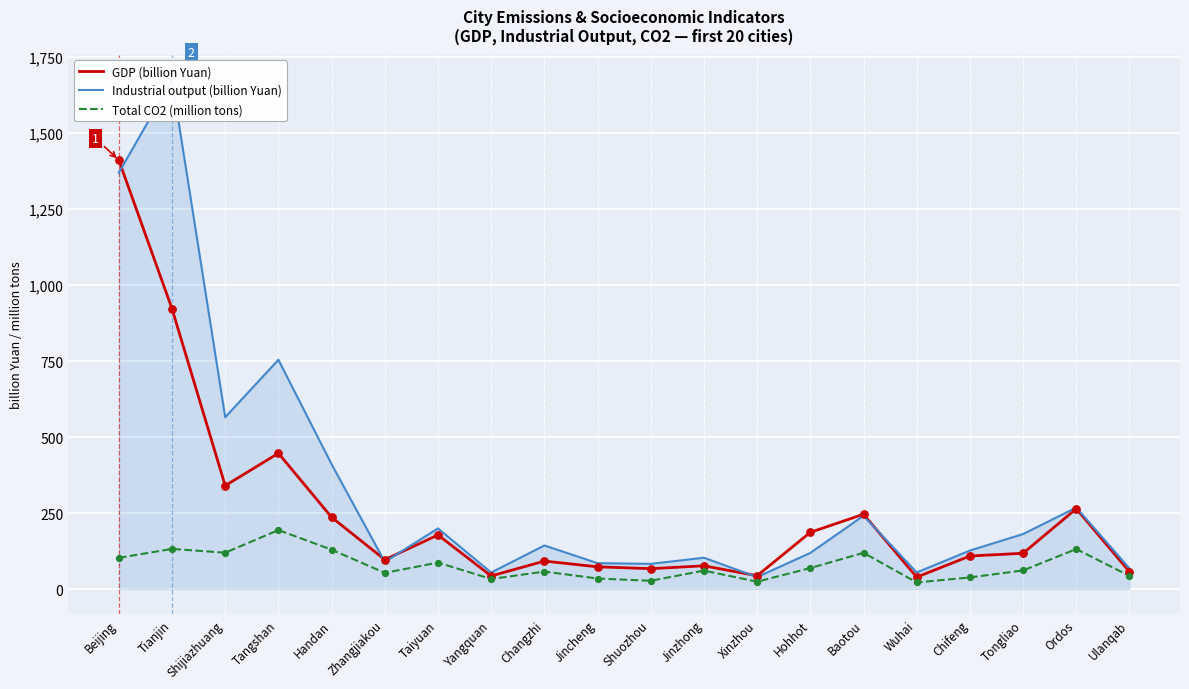

What are all the series names shown in the legend?

GDP (billion Yuan), Industrial output (billion Yuan), Total CO2 (million tons)